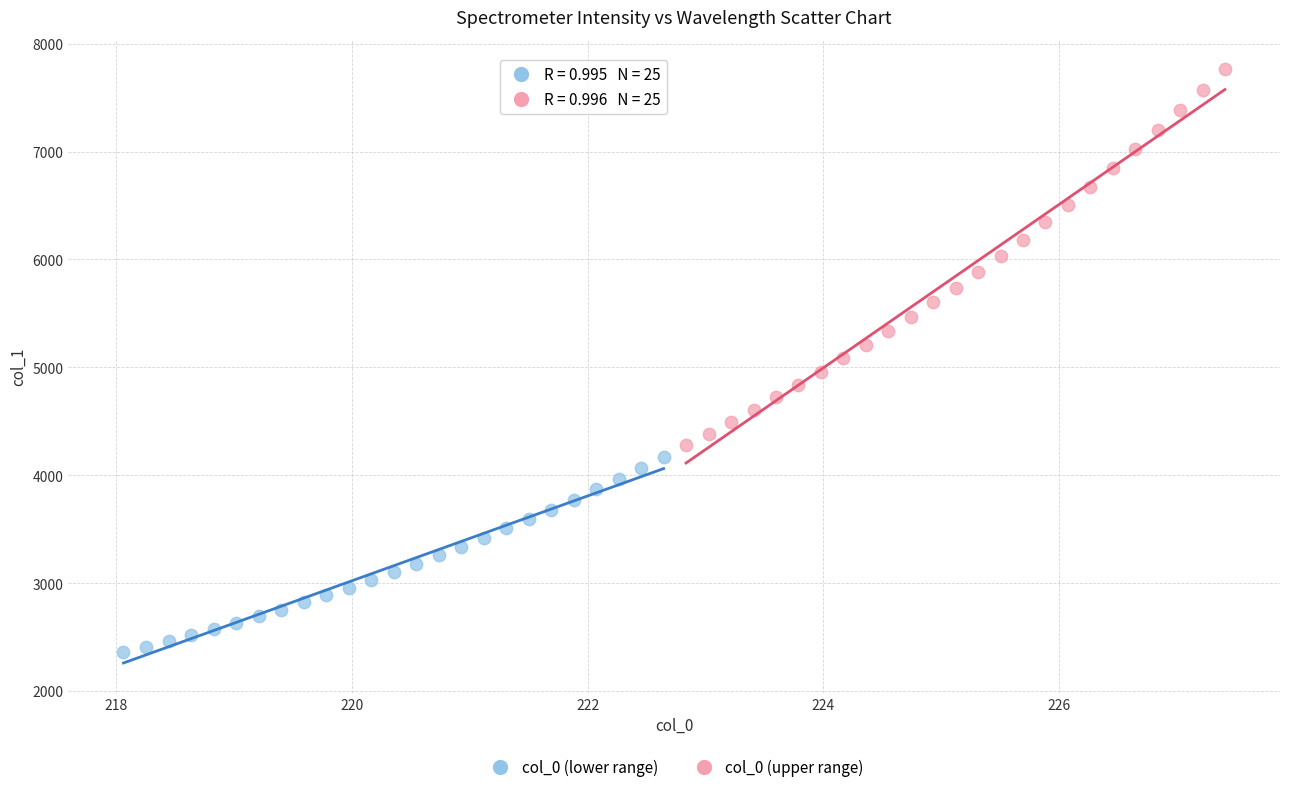

Which series has the largest Y range (max minus min)?

col_0 (upper range)